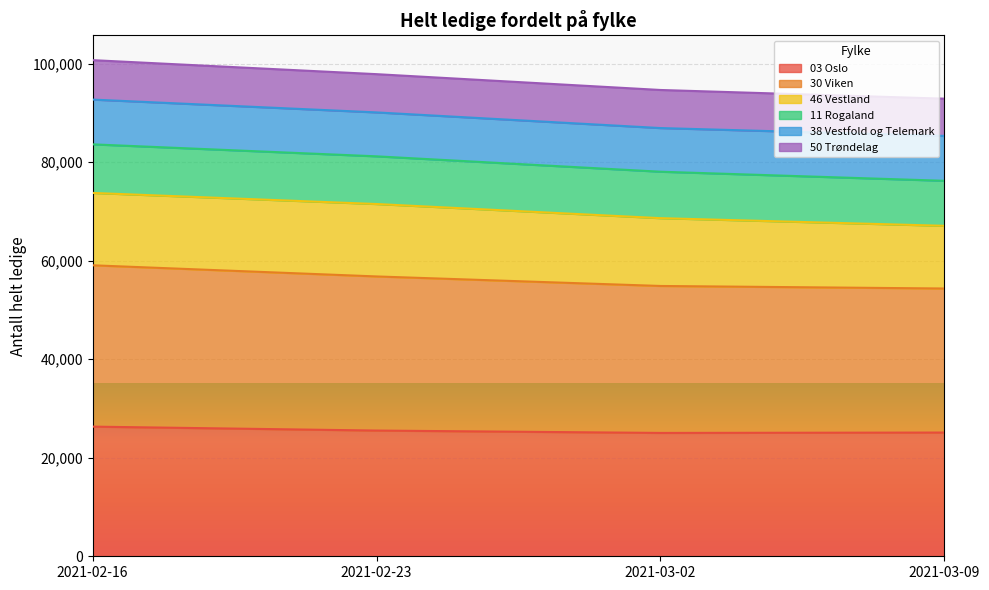

At which category does 03 Oslo reach its first local valley?

2021-03-02